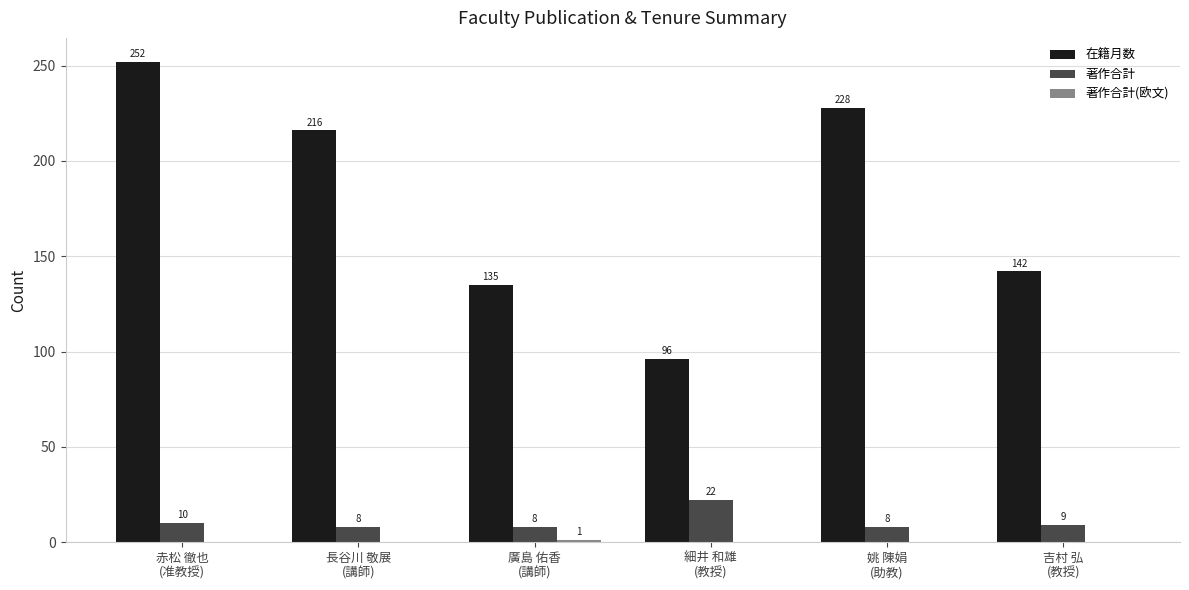

What is the highest value of the 著作合計 series?

22